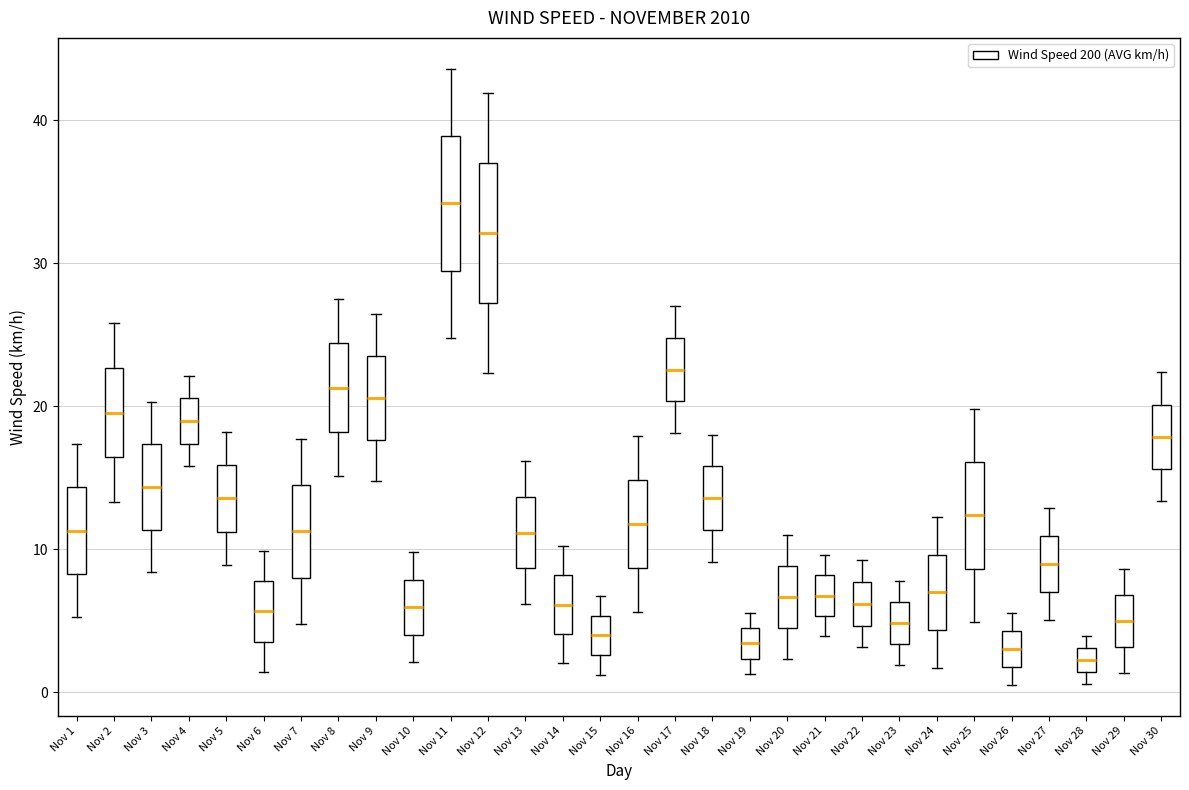

Reading left to right, transcribe this box plot: for each box, give where its median line is, the range the box spans, and where its two whiskers end, as read against the y-axis. The values are not printed on the chart, so give them approximately, as read against the axis.

Nov 1: median 11, box 8 to 14, whiskers 5 to 17
Nov 2: median 20, box 16 to 23, whiskers 13 to 26
Nov 3: median 14, box 11 to 17, whiskers 8 to 20
Nov 4: median 19, box 17 to 21, whiskers 16 to 22
Nov 5: median 14, box 11 to 16, whiskers 9 to 18
Nov 6: median 6, box 4 to 8, whiskers 1 to 10
Nov 7: median 11, box 8 to 14, whiskers 5 to 18
Nov 8: median 21, box 18 to 24, whiskers 15 to 28
Nov 9: median 21, box 18 to 24, whiskers 15 to 26
Nov 10: median 6, box 4 to 8, whiskers 2 to 10
Nov 11: median 34, box 29 to 39, whiskers 25 to 44
Nov 12: median 32, box 27 to 37, whiskers 22 to 42
Nov 13: median 11, box 9 to 14, whiskers 6 to 16
Nov 14: median 6, box 4 to 8, whiskers 2 to 10
Nov 15: median 4, box 3 to 5, whiskers 1 to 7
Nov 16: median 12, box 9 to 15, whiskers 6 to 18
Nov 17: median 23, box 20 to 25, whiskers 18 to 27
Nov 18: median 14, box 11 to 16, whiskers 9 to 18
Nov 19: median 3, box 2 to 4, whiskers 1 to 6
Nov 20: median 7, box 4 to 9, whiskers 2 to 11
Nov 21: median 7, box 5 to 8, whiskers 4 to 10
Nov 22: median 6, box 5 to 8, whiskers 3 to 9
Nov 23: median 5, box 3 to 6, whiskers 2 to 8
Nov 24: median 7, box 4 to 10, whiskers 2 to 12
Nov 25: median 12, box 9 to 16, whiskers 5 to 20
Nov 26: median 3, box 2 to 4, whiskers 1 to 6
Nov 27: median 9, box 7 to 11, whiskers 5 to 13
Nov 28: median 2, box 1 to 3, whiskers 1 (below the box's lower edge) to 4
Nov 29: median 5, box 3 to 7, whiskers 1 to 9
Nov 30: median 18, box 16 to 20, whiskers 13 to 22